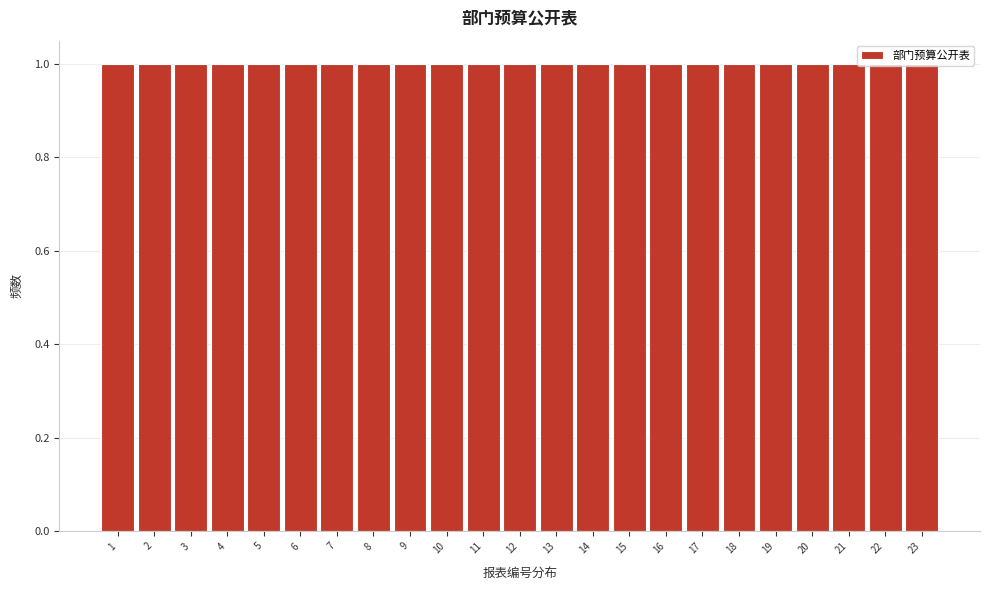

Reading left to right, list every bar in this chart as the range it spans on the x-axis followed by its height. The values are not printed on the chart, so give them approximately, as read against the axis.

0.5 to 1.5: 1
1.5 to 2.5: 1
2.5 to 3.5: 1
3.5 to 4.5: 1
4.5 to 5.5: 1
5.5 to 6.5: 1
6.5 to 7.5: 1
7.5 to 8.5: 1
8.5 to 9.5: 1
9.5 to 10.5: 1
10.5 to 11.5: 1
11.5 to 12.5: 1
12.5 to 13.5: 1
13.5 to 14.5: 1
14.5 to 15.5: 1
15.5 to 16.5: 1
16.5 to 17.5: 1
17.5 to 18.5: 1
18.5 to 19.5: 1
19.5 to 20.5: 1
20.5 to 21.5: 1
21.5 to 22.5: 1
22.5 to 23.5: 1